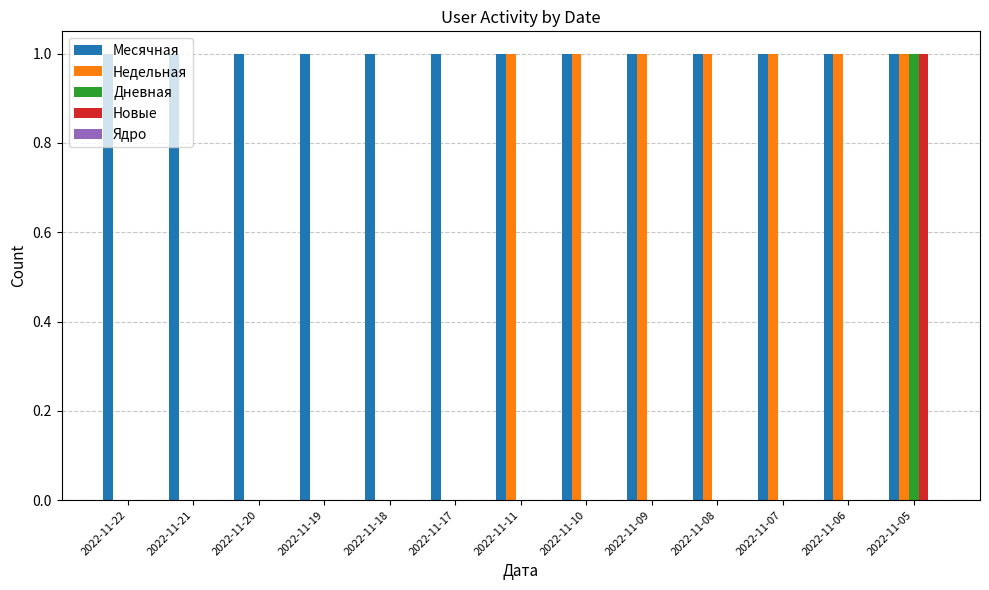

The Недельная series shows 1 at 2022-11-07. True or false?

True